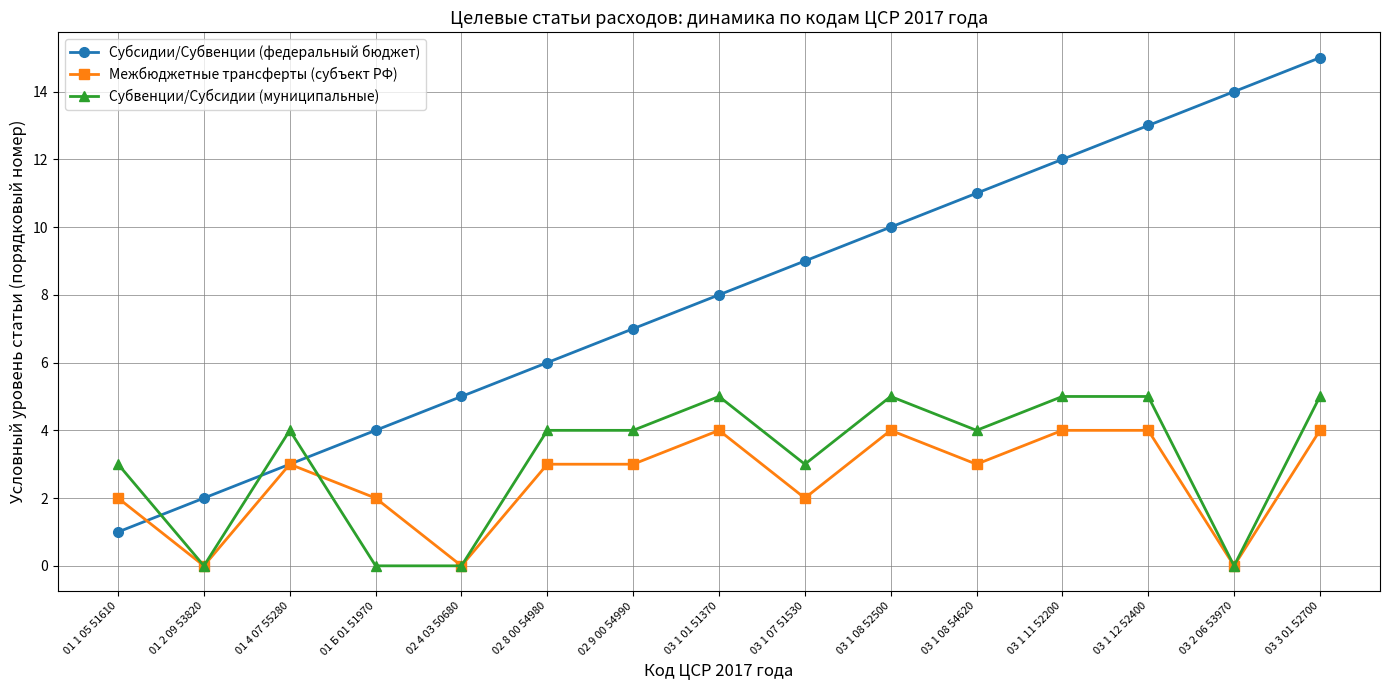

Is the value of Субвенции/Субсидии (муниципальные) at 03 1 07 51530 greater than the value of Межбюджетные трансферты (субъект РФ) at 03 3 01 52700?

No